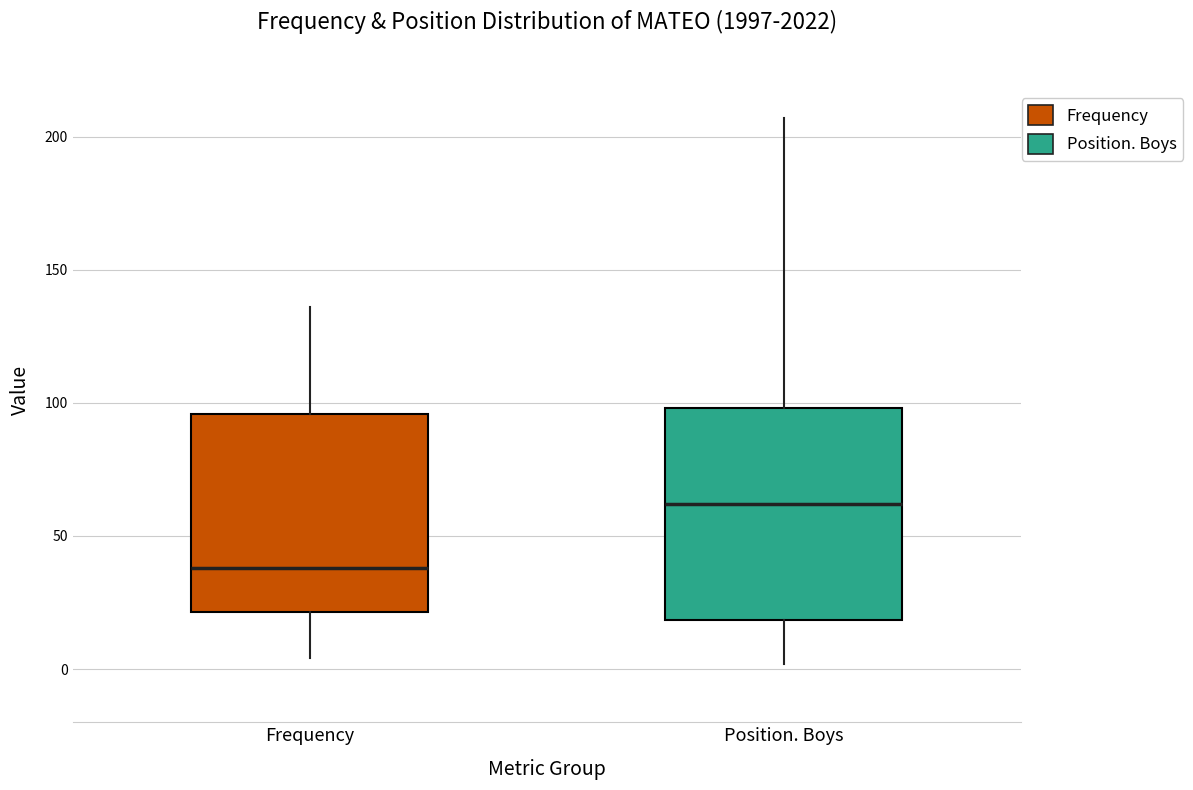

Which box is the tallest, from its lower edge to its upper edge?

Position. Boys